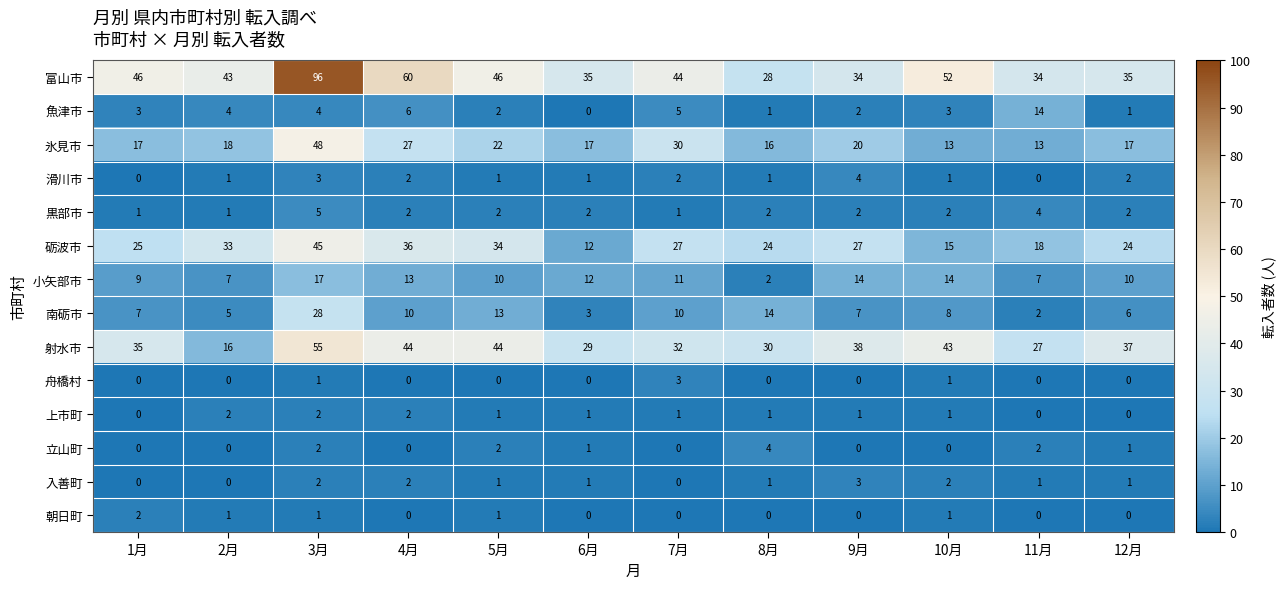

Read the 富山市 value at 12月, to the nearest 5.

35